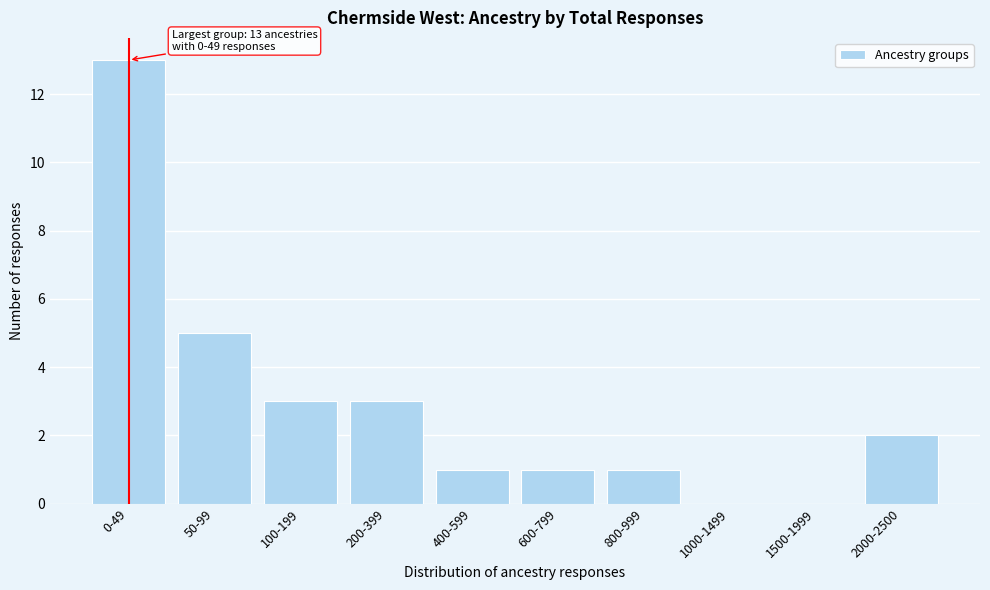

Reading left to right, extract all data points from this chart.

0-49=13	50-99=5	100-199=3	200-399=3	400-599=1	600-799=1	800-999=1	1000-1499=0	1500-1999=0	2000-2500=2